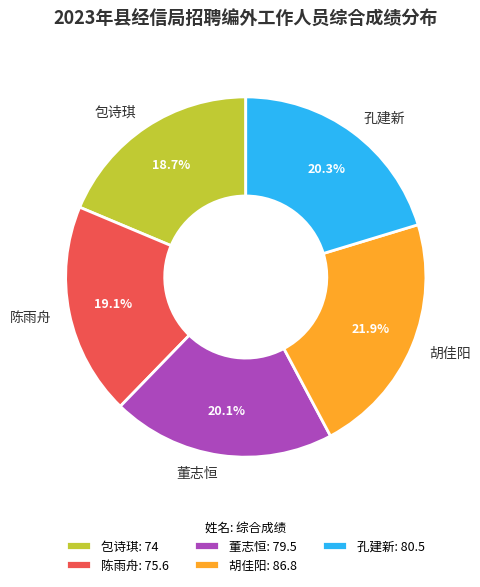

The 包诗琪 slice represents 19% of the pie. True or false?

True